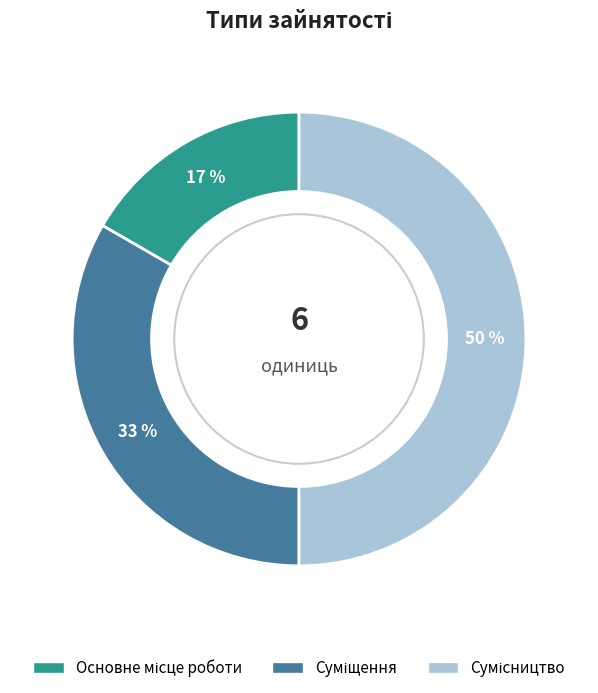

To the nearest percent, what is the average slice percentage?

33%